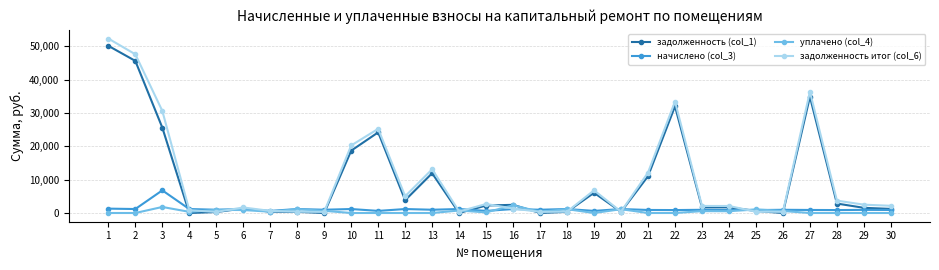

Does the chart display data point markers on the line(s)?

Yes